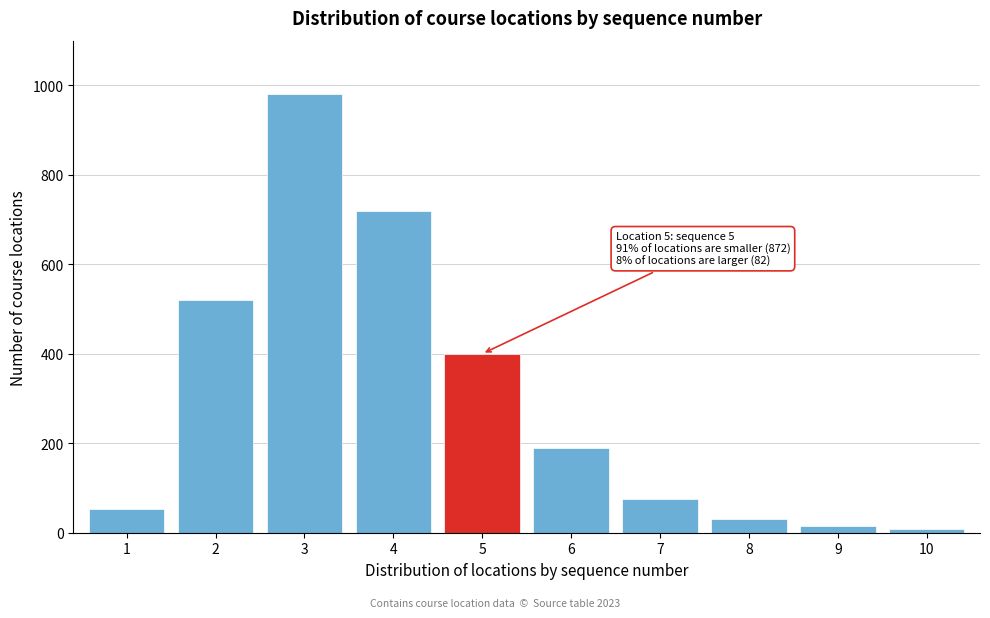

Reading left to right, transcribe all the data shown in this chart.

52	520	980	720	400	190	75	30	15	8